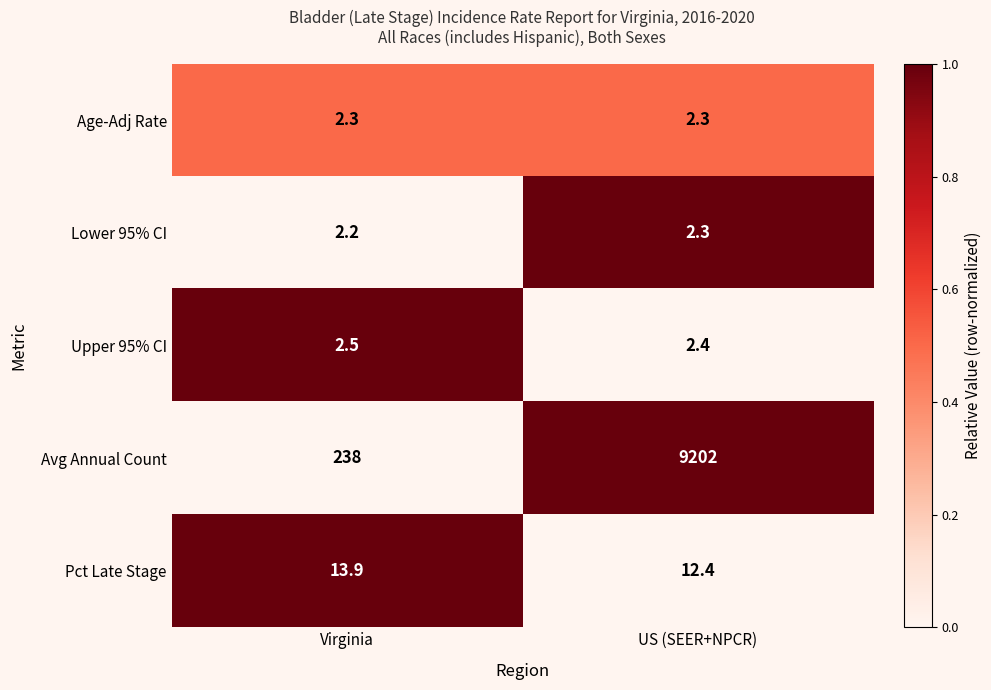

Which series has the largest total across all categories?

Avg Annual Count